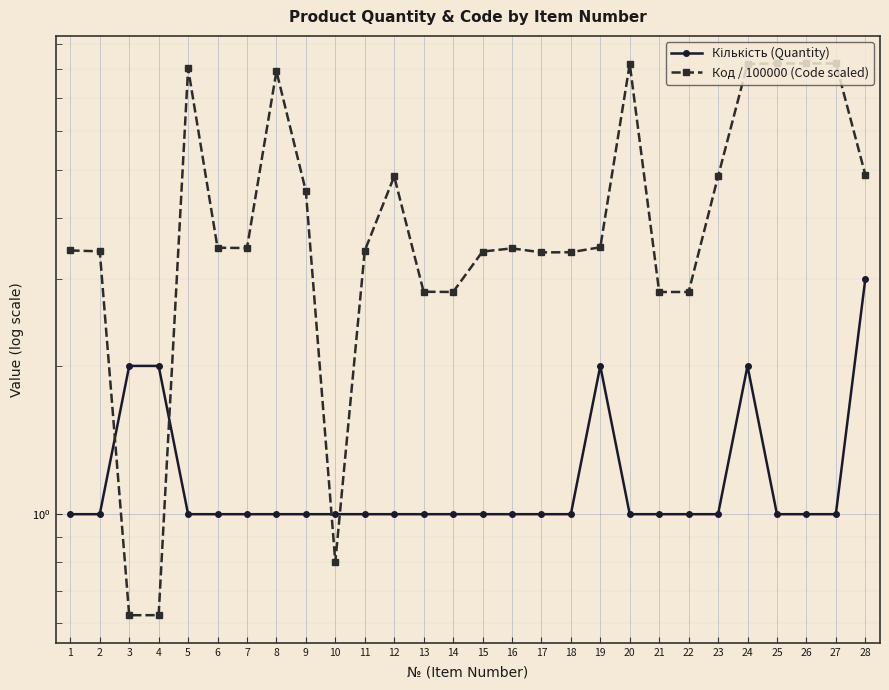

True or false: Код / 100000 (Code scaled) has more than 2 interior local peaks.

True